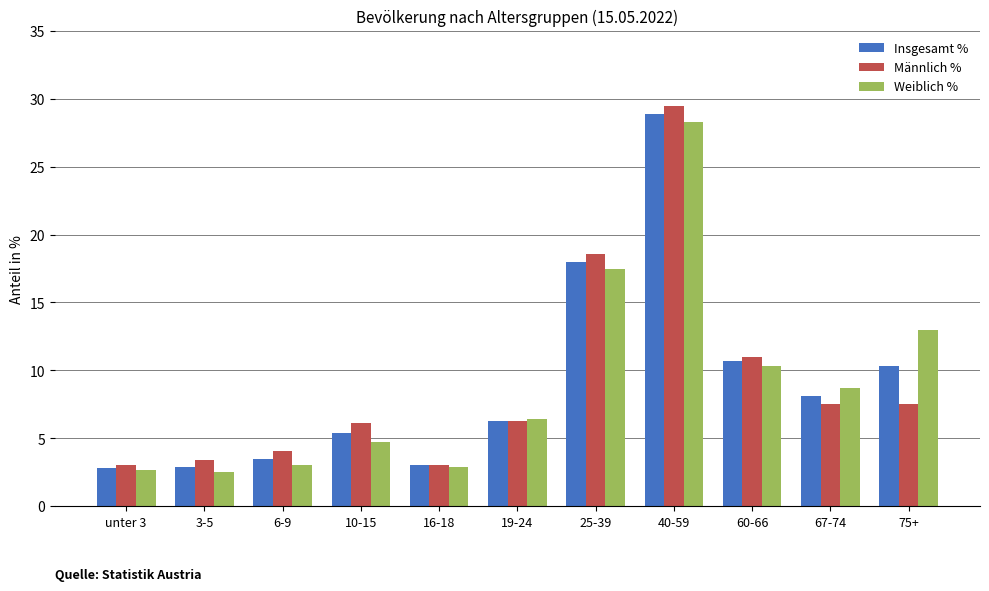

The Insgesamt % series shows 13.0 at 40-59. True or false?

False